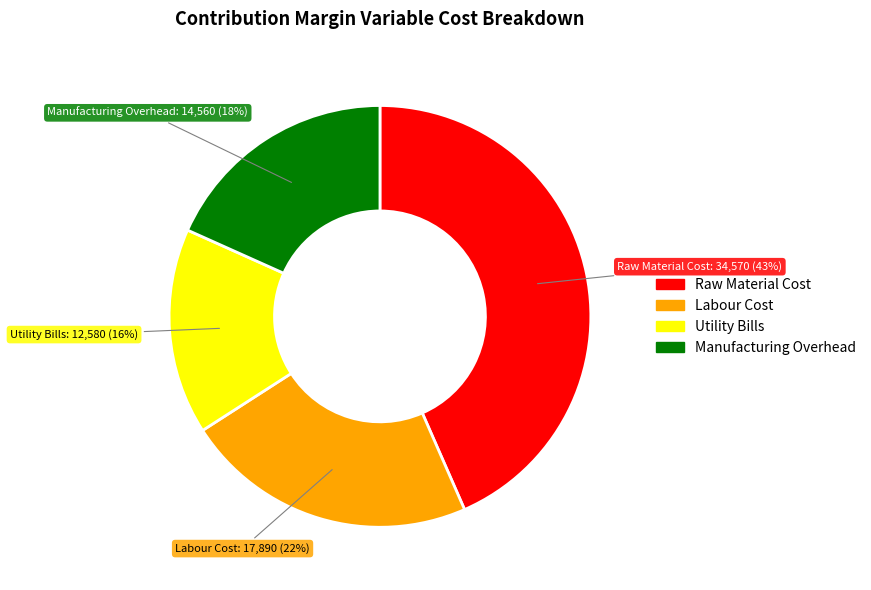

What is the ratio of the value at Labour Cost to the value at Utility Bills?

1.4